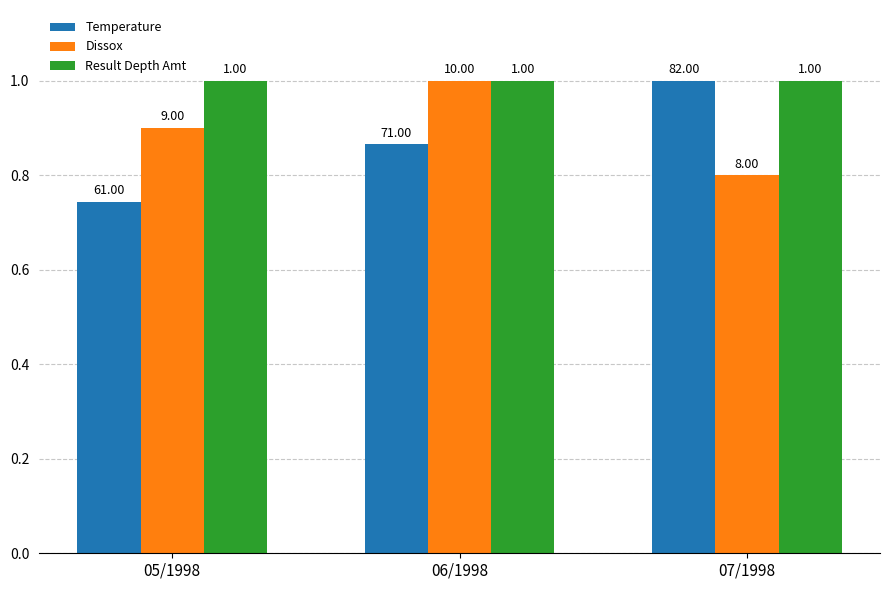

The Dissox series shows 1.3 at 07/1998. True or false?

False